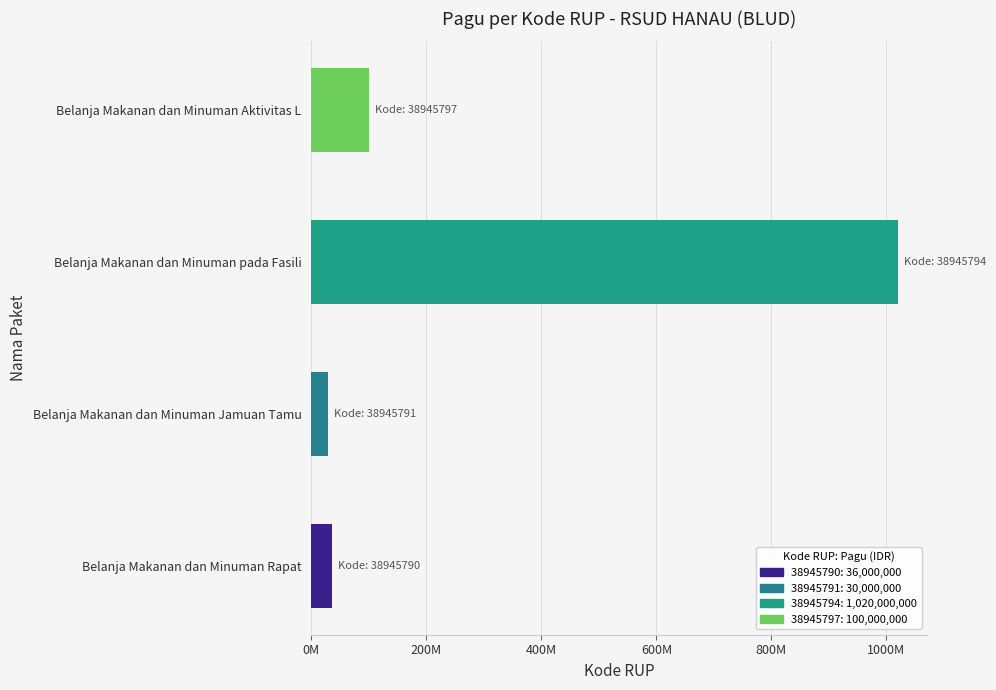

What is the sum of all values?

1186000000